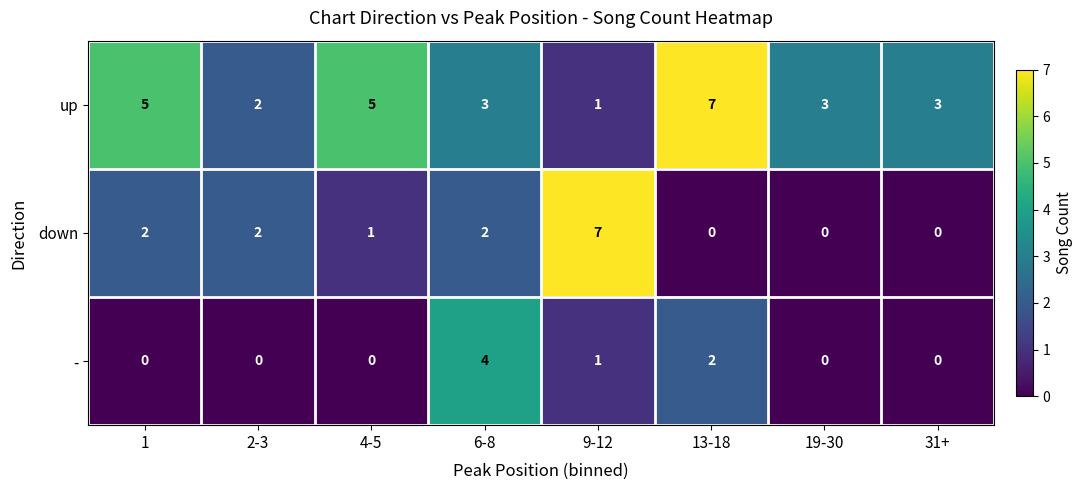

How many - values are between 0 and 2?

7